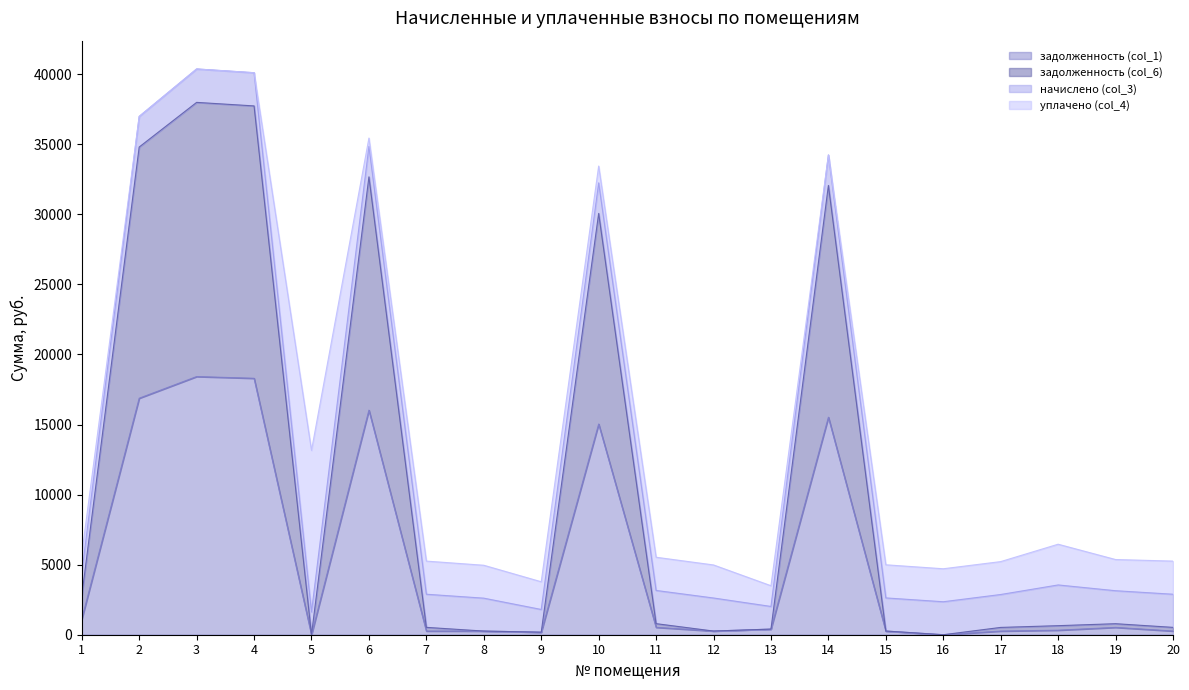

True or false: задолженность (col_6) has more than 0 points higher than both neighbors.

True